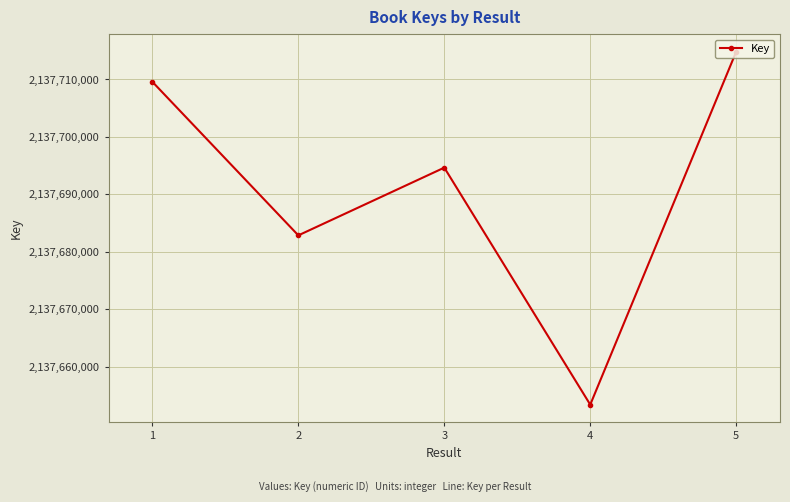

True or false: the data shows 2137694649 at 3.

True